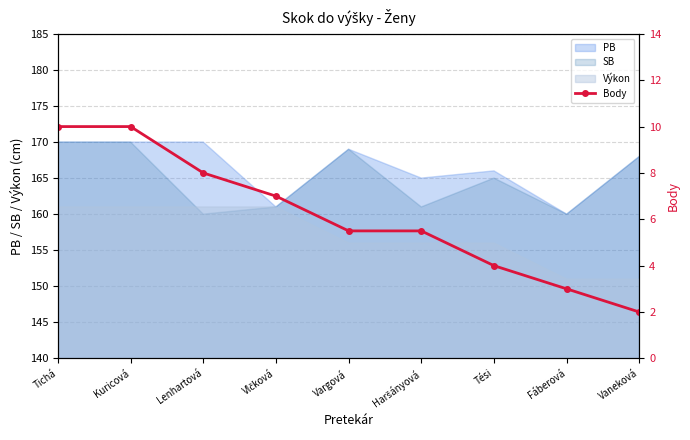

Is it true that PB equals 170 at Tichá?

True